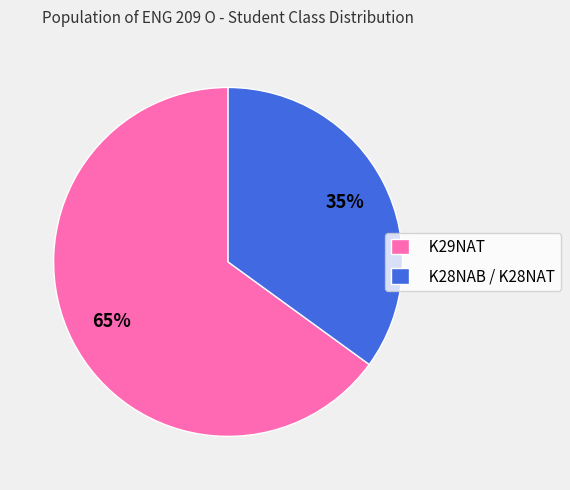

True or false: K29NAT accounts for 65% of the total.

True